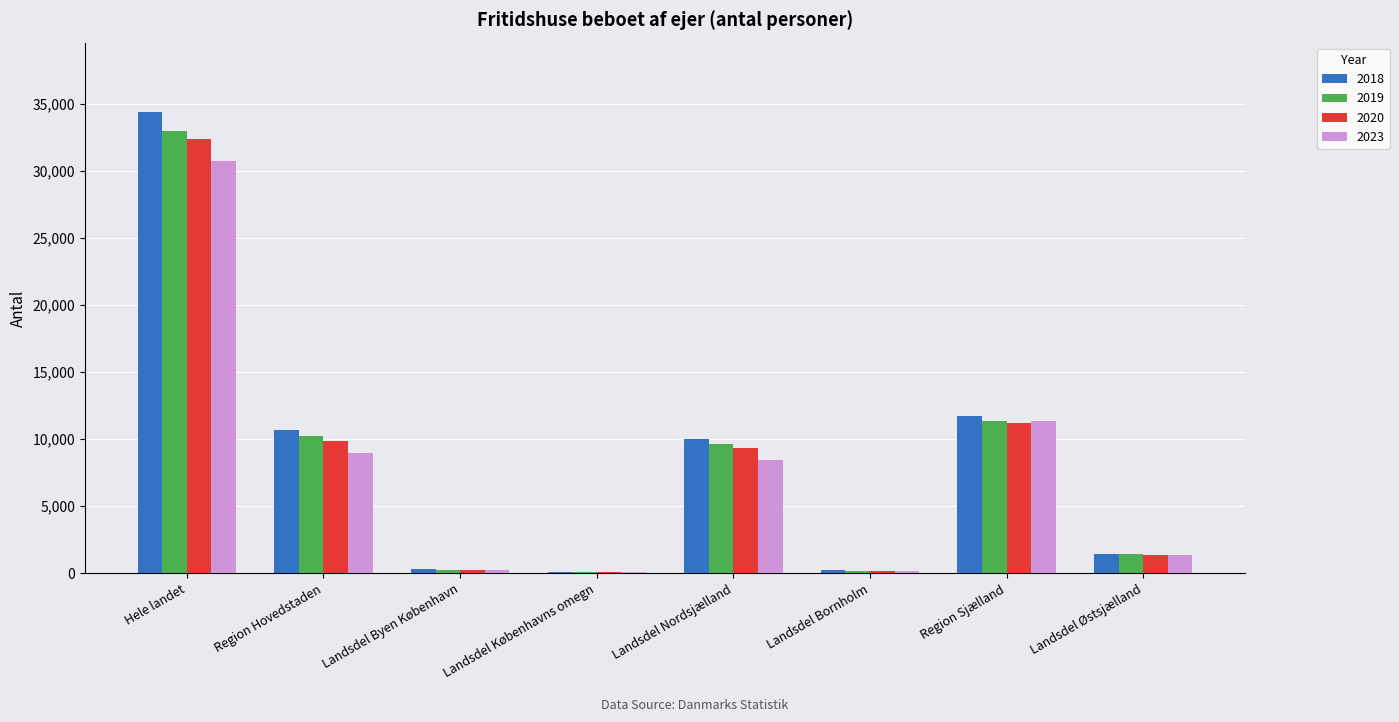

What is the spread (max minus min) of values at Landsdel Østsjælland?

31